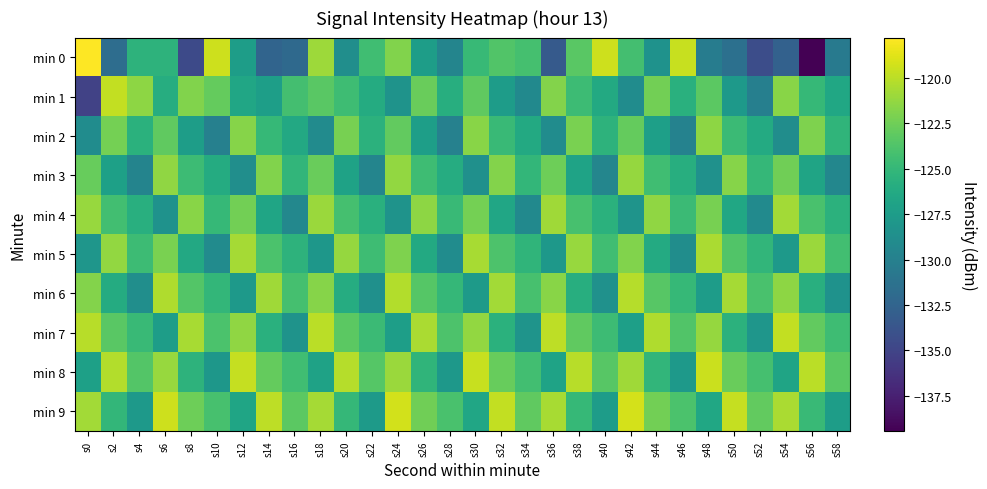

At which category is the sum across all series the highest?

s24